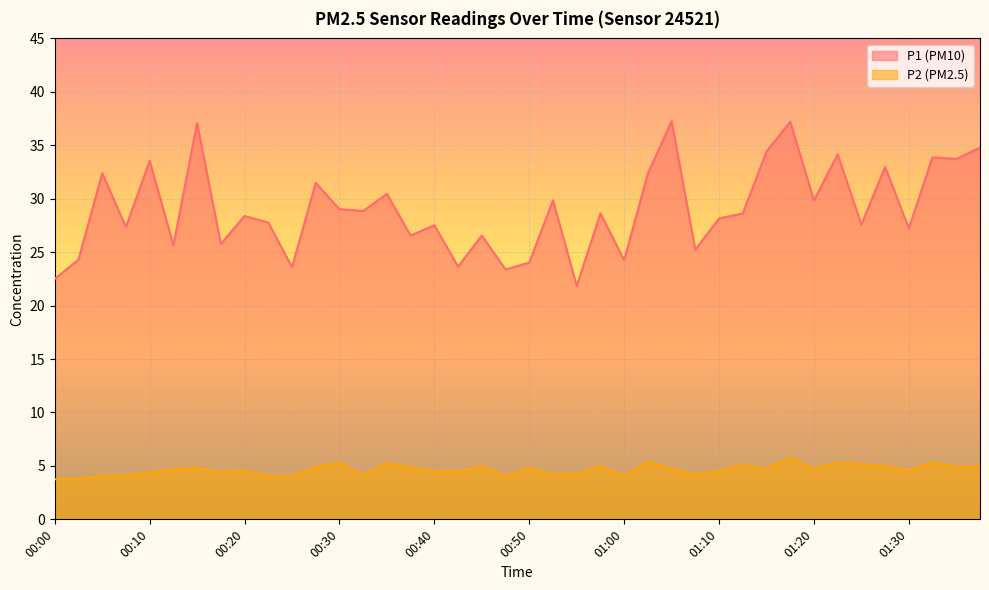

The value of P2 at 01:30 is 4.6. True or false?

True